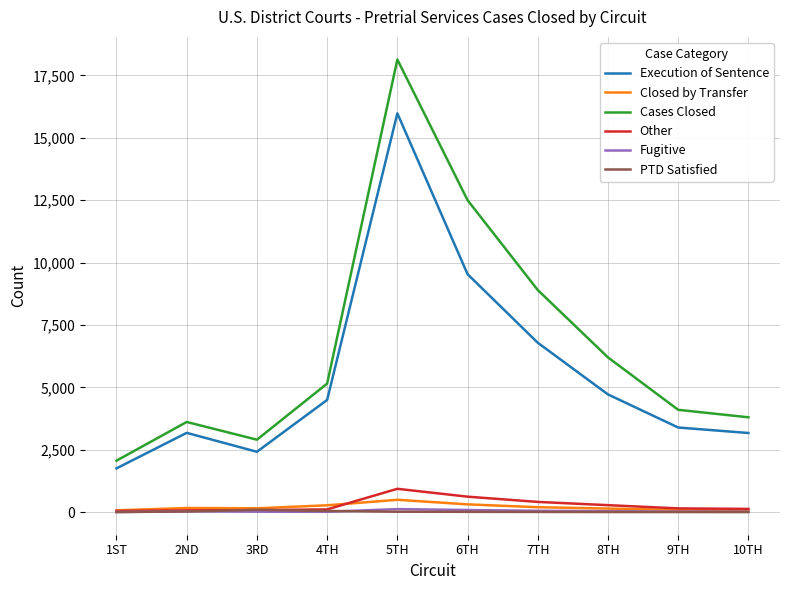

Where is Cases Closed nearest to the value 10099?

7TH